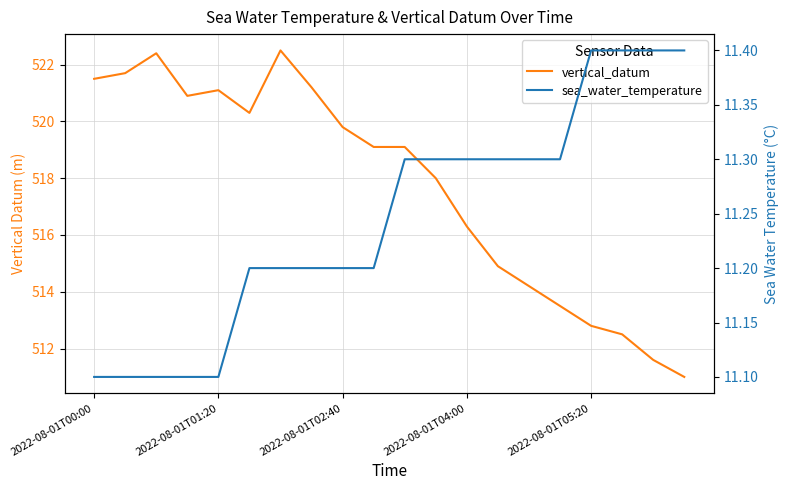

At how many categories does at least one series exceed 30?

20